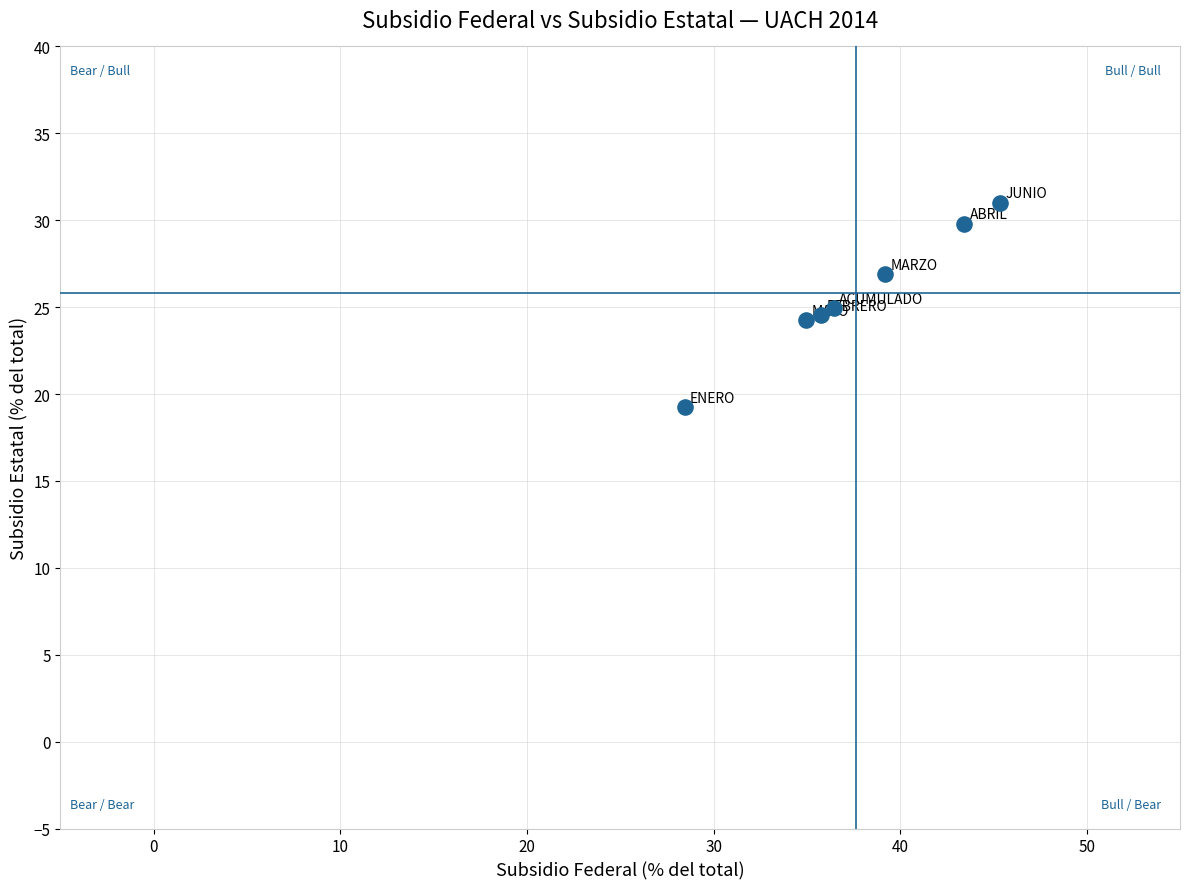

What is the range of X values (max minus min)?

16.9